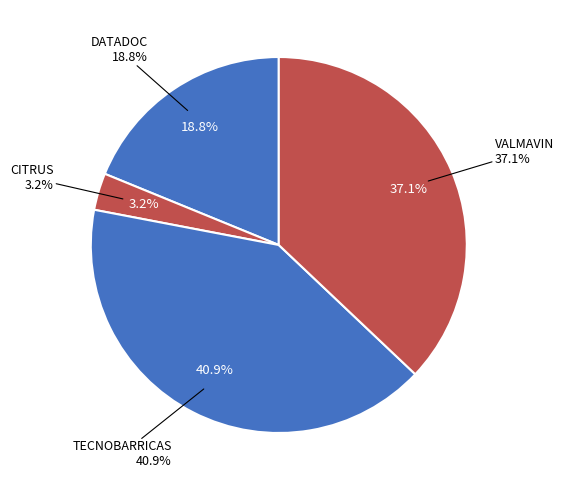

To the nearest percent, what portion does CITRUS represent?

3%